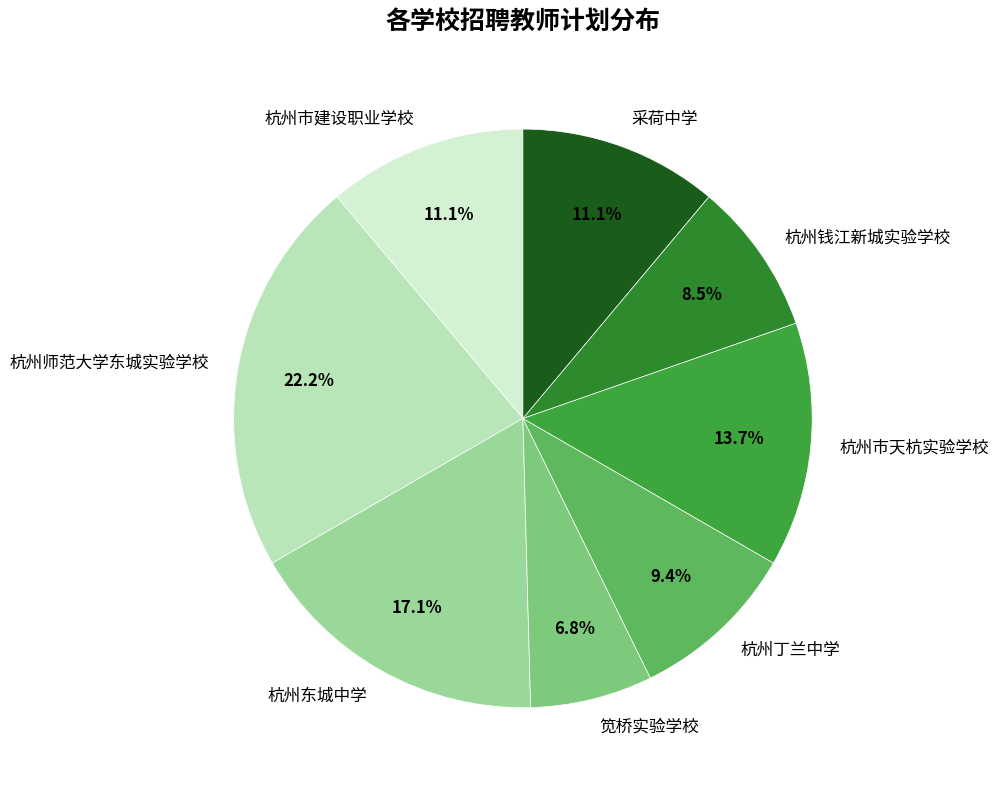

Between 杭州师范大学东城实验学校 and 杭州东城中学, which is larger?

杭州师范大学东城实验学校